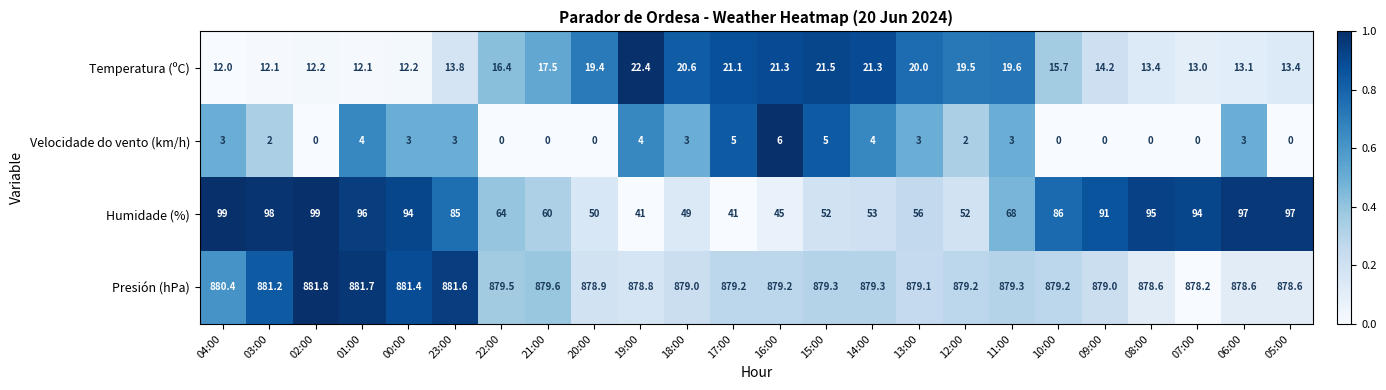

At which category does the chart reach its peak across all series?

02:00